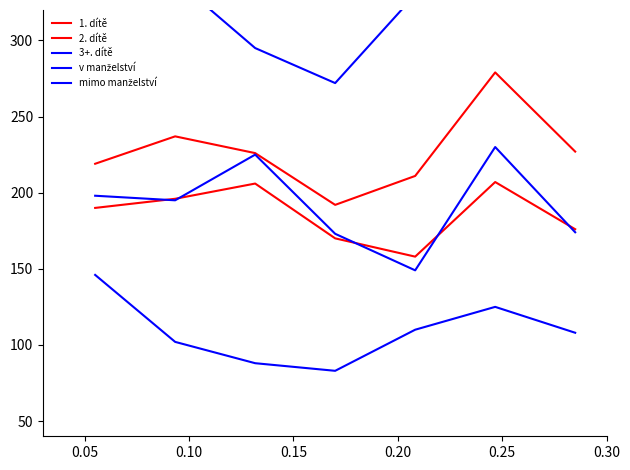

What is the maximum value for v manželství?

230